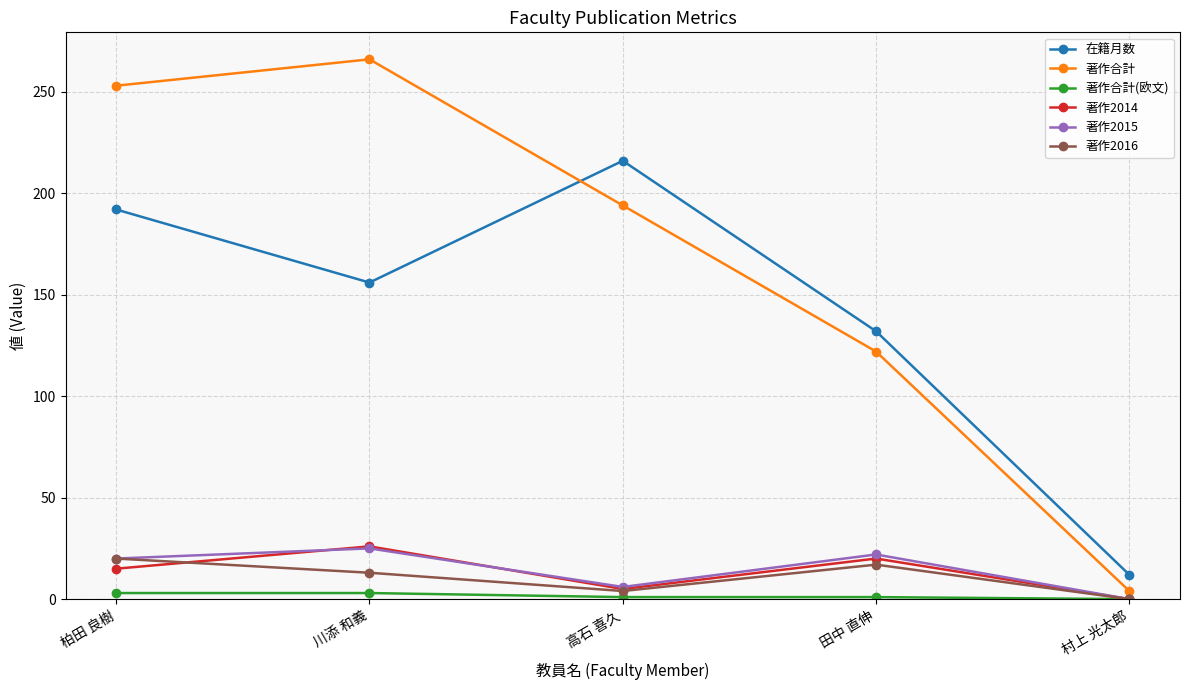

At which category is the sum across all series the highest?

柏田 良樹